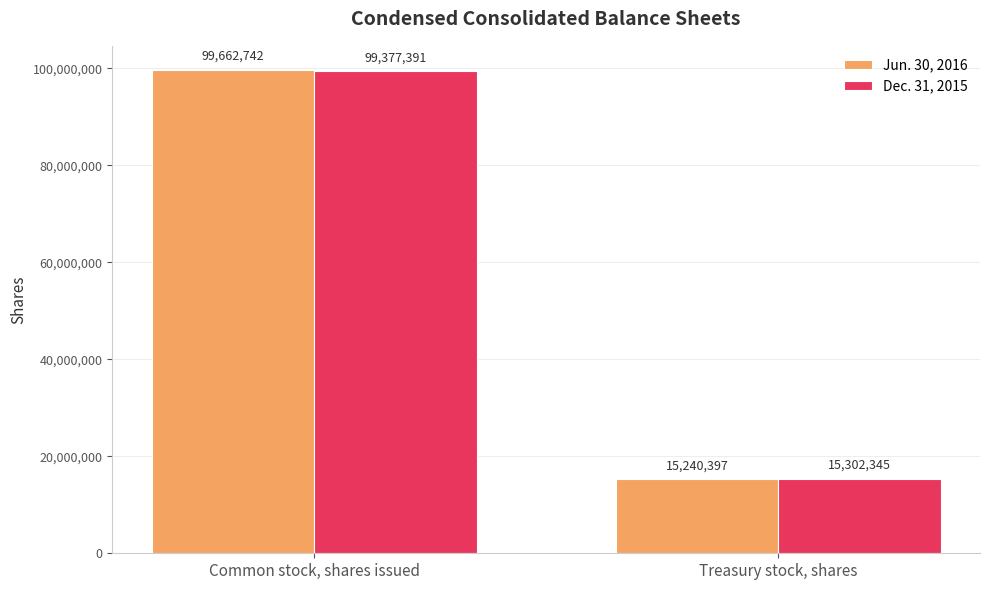

What is the approximate value of Jun. 30, 2016 at Treasury stock, shares?

15240397